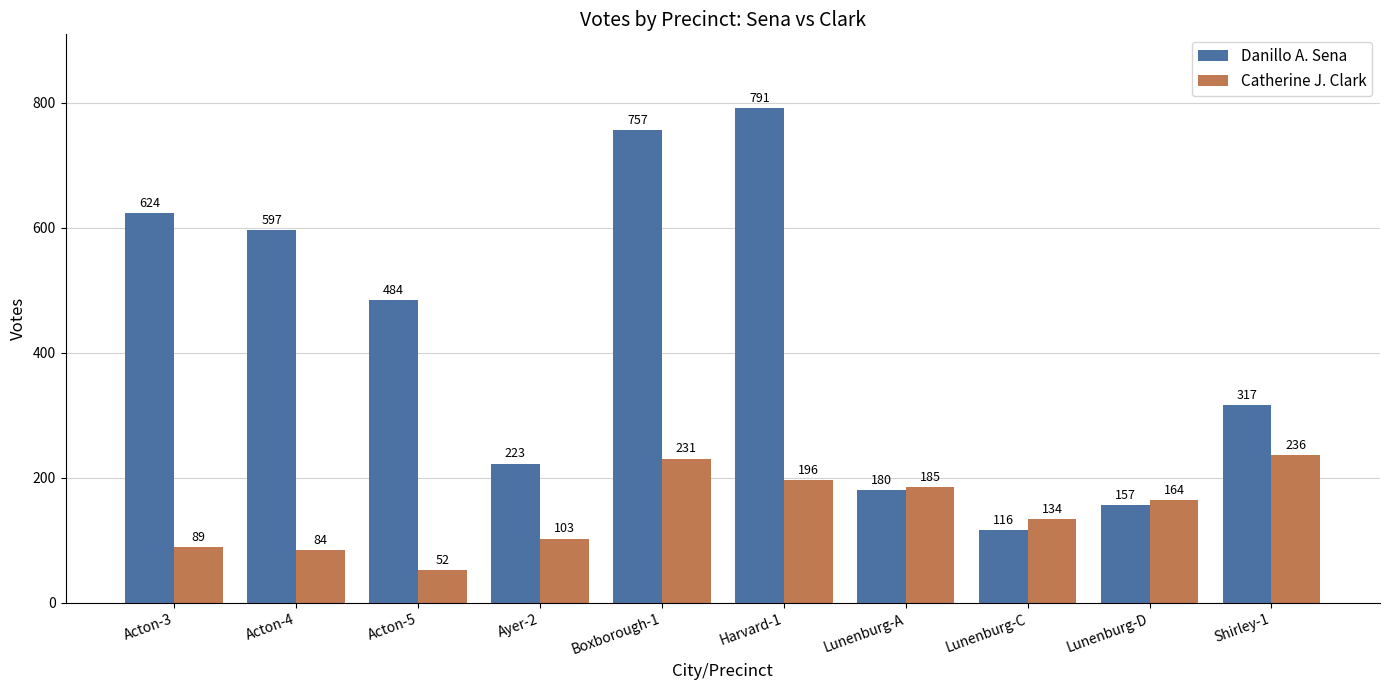

Which series has the largest range (max minus min)?

Danillo A. Sena